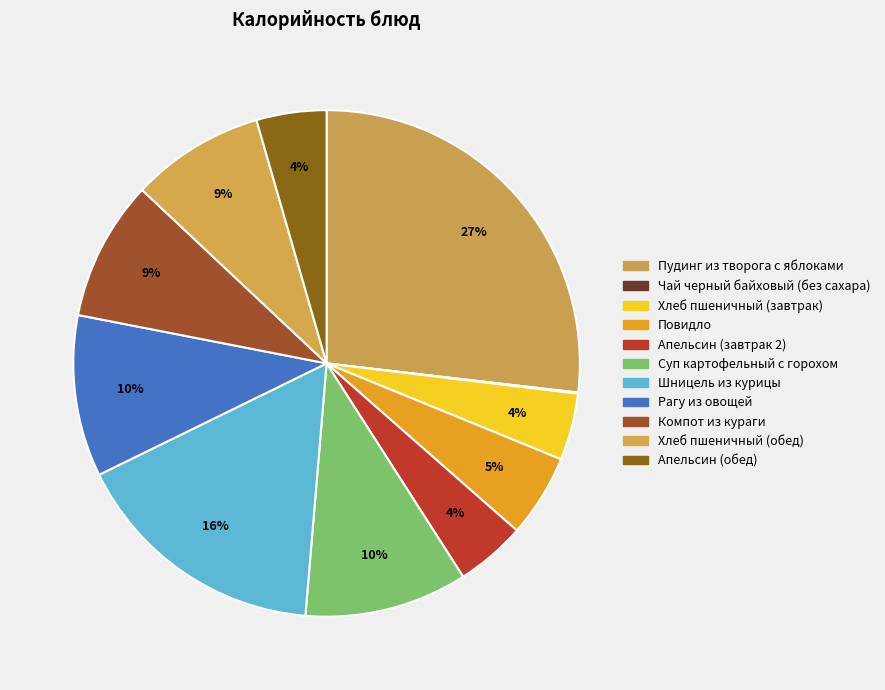

Is it true that Апельсин (завтрак 2) is 4% of the pie?

True